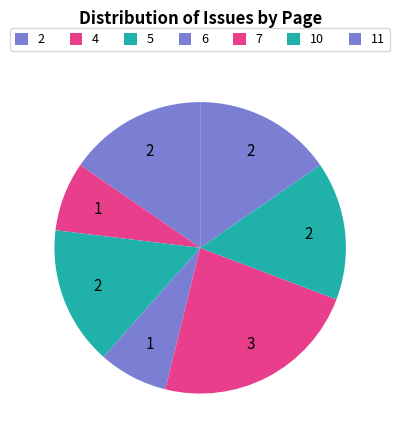

How many slices are in this pie chart?

7